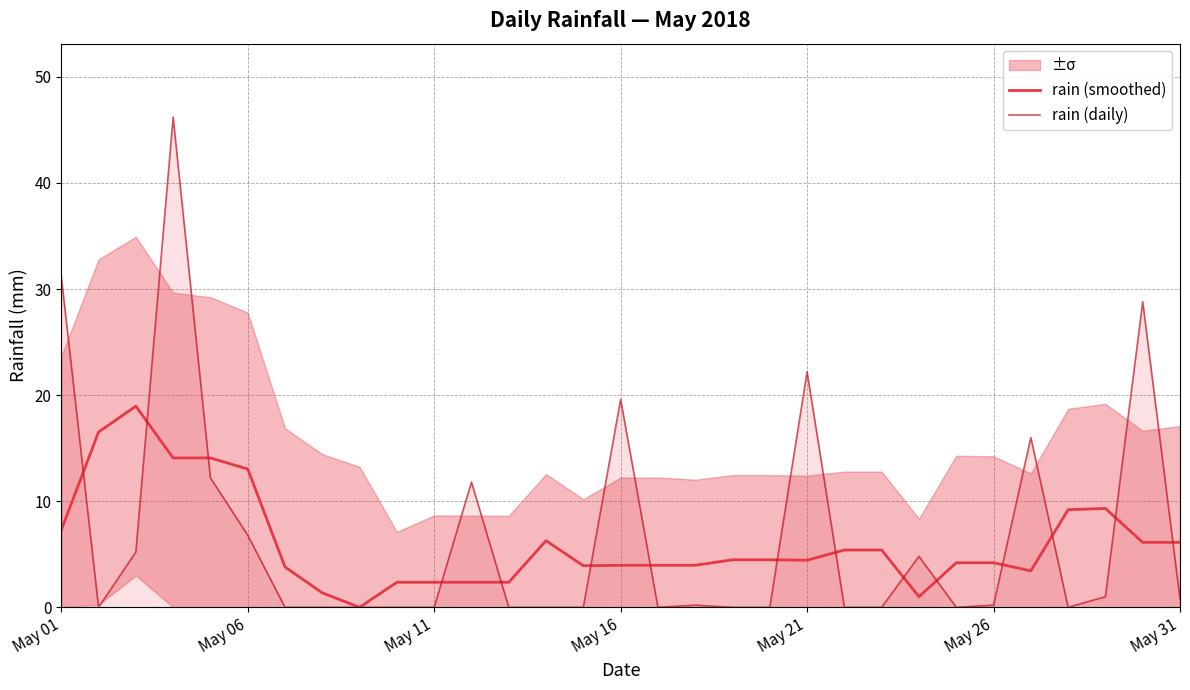

How many values in the rain (smoothed) series are below 4?

13